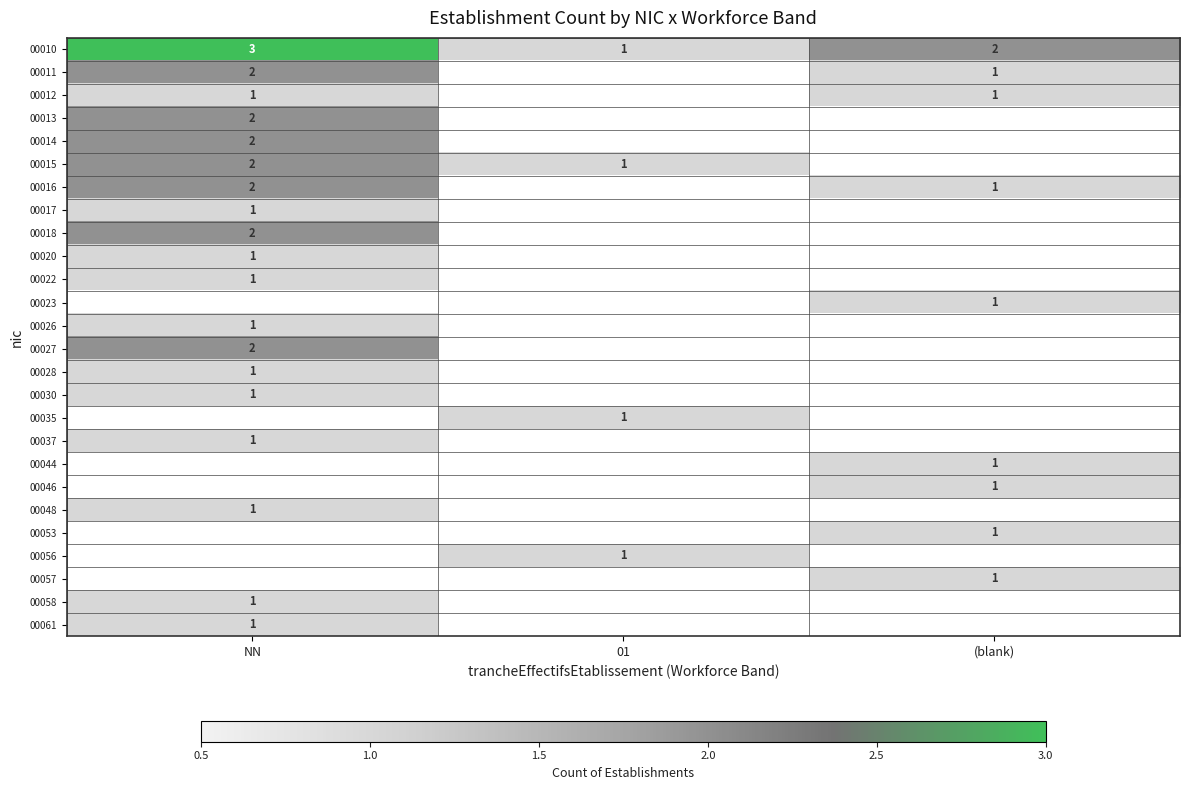

The value of 00044 at (blank) is 1. True or false?

True